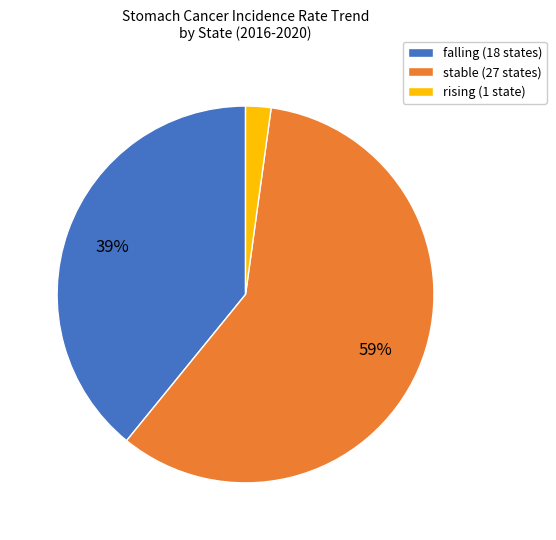

Does stable account for over 50% of the chart?

Yes